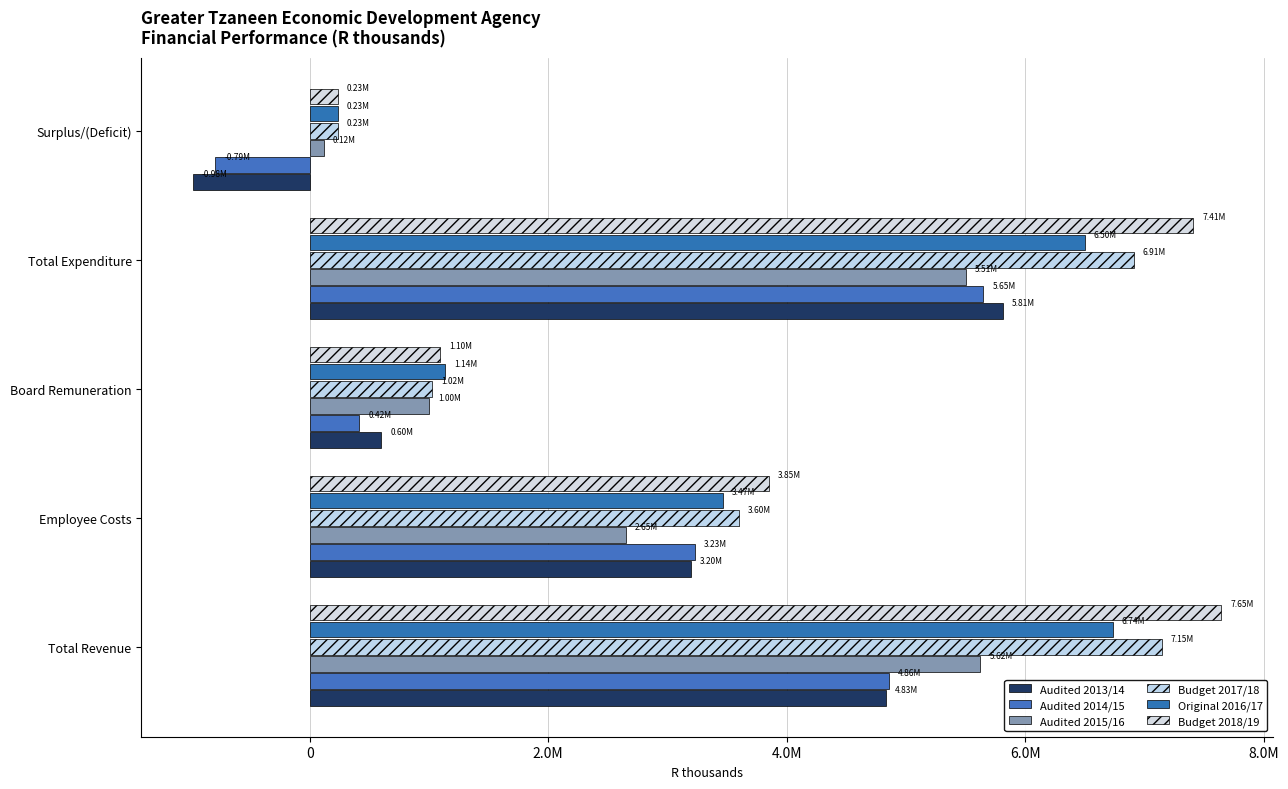

What is the smallest value displayed?

-979973.0